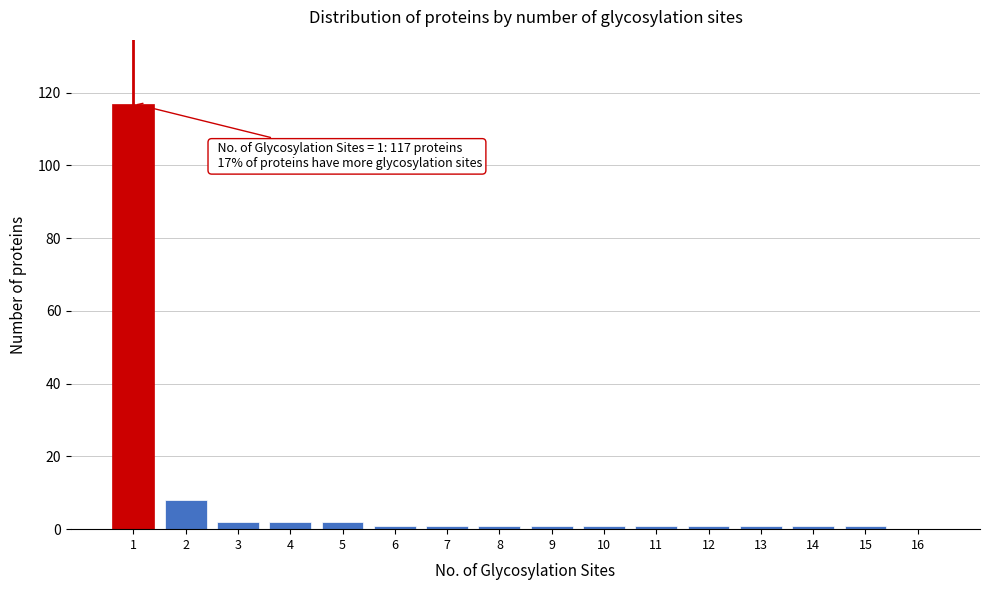

Reading left to right, transcribe all the data shown in this chart.

1=117	2=8	3=2	4=2	5=2	6=1	7=1	8=1	9=1	10=1	11=1	12=1	13=1	14=1	15=1	16=0